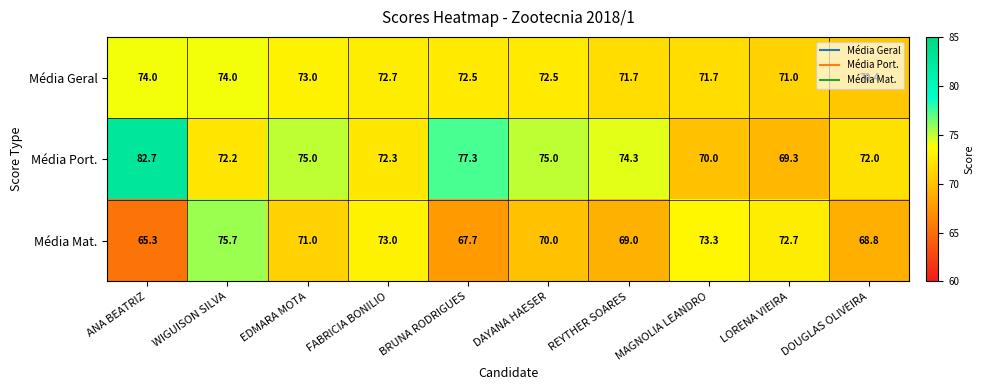

Which series has the widest spread of values?

Média Port.